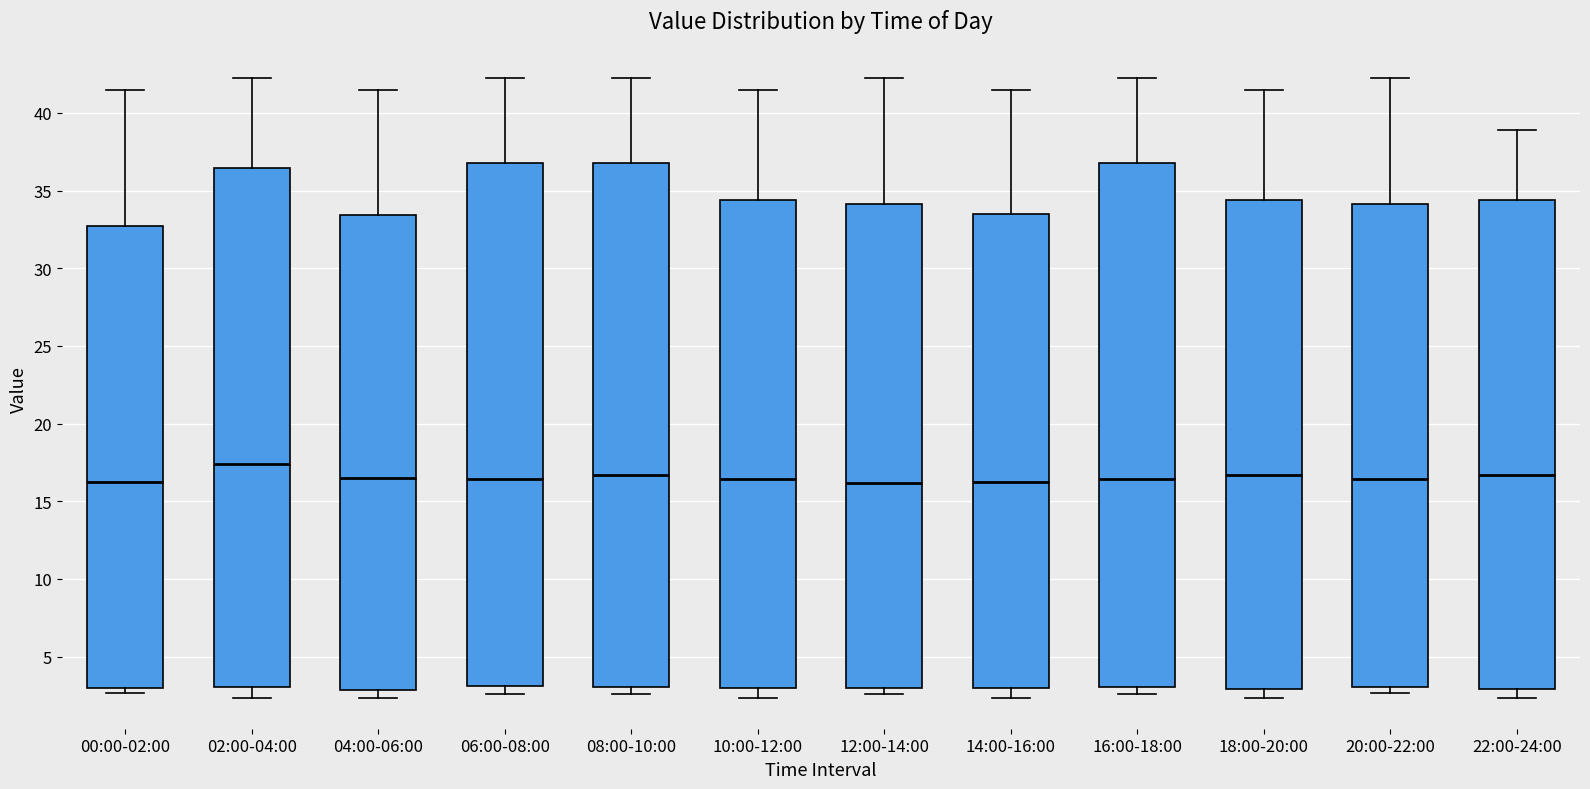

Which box has the highest median line?

02:00-04:00